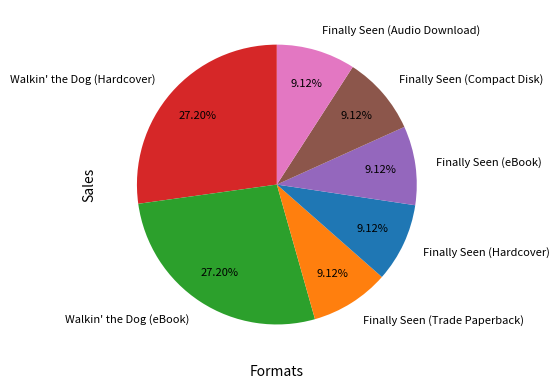

Is there a majority slice in this chart?

No